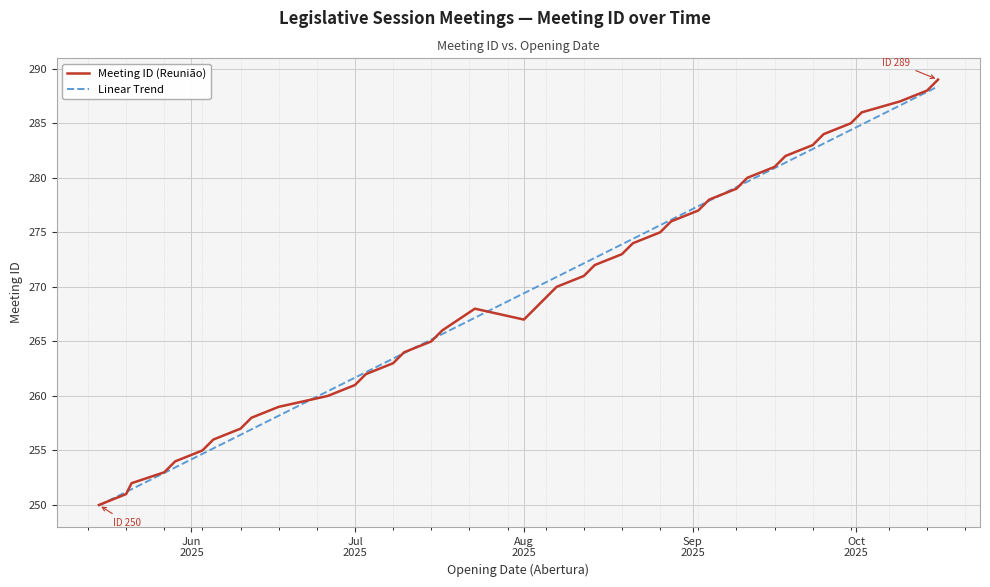

What is the minimum value for Linear Trend?

249.9